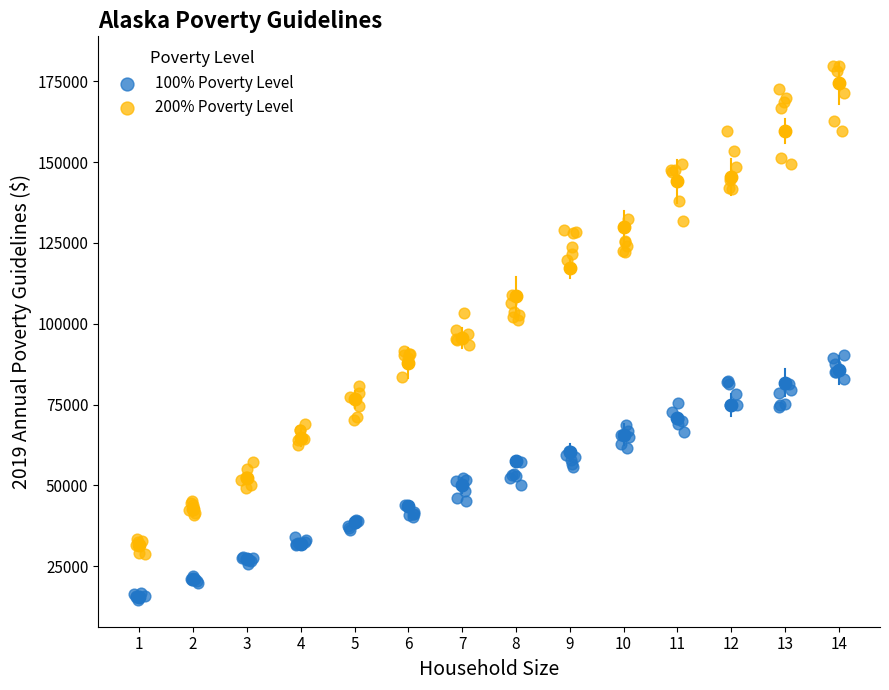

Which series reaches the minimum Y coordinate?

100% Poverty Level